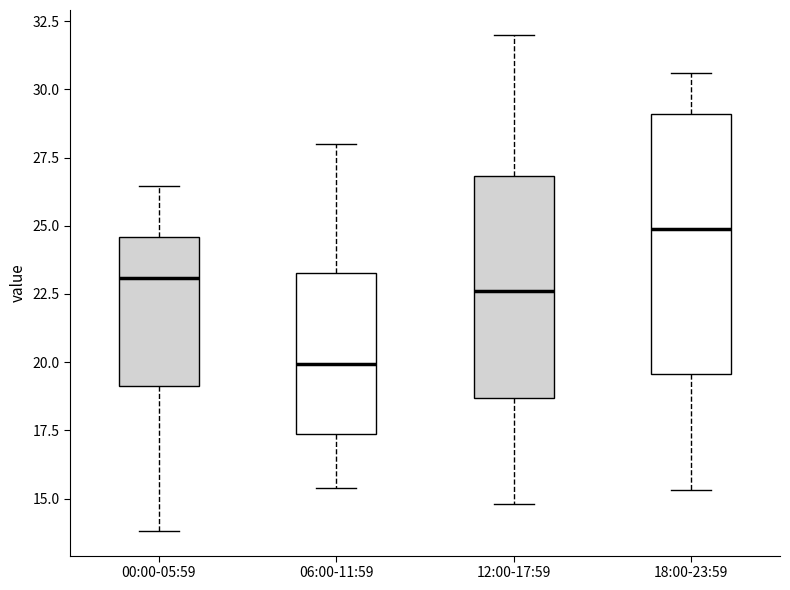

Which box's median line is the lowest?

06:00-11:59